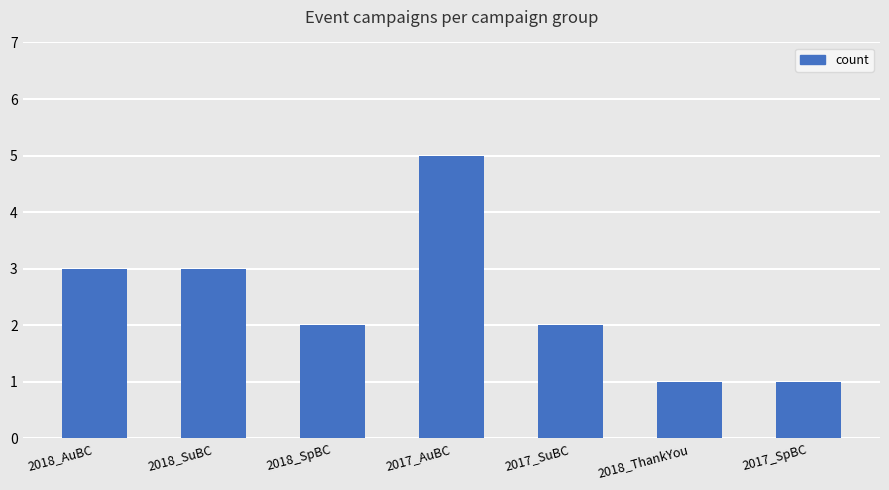

Is it true that the value at 2018_AuBC is 3?

True